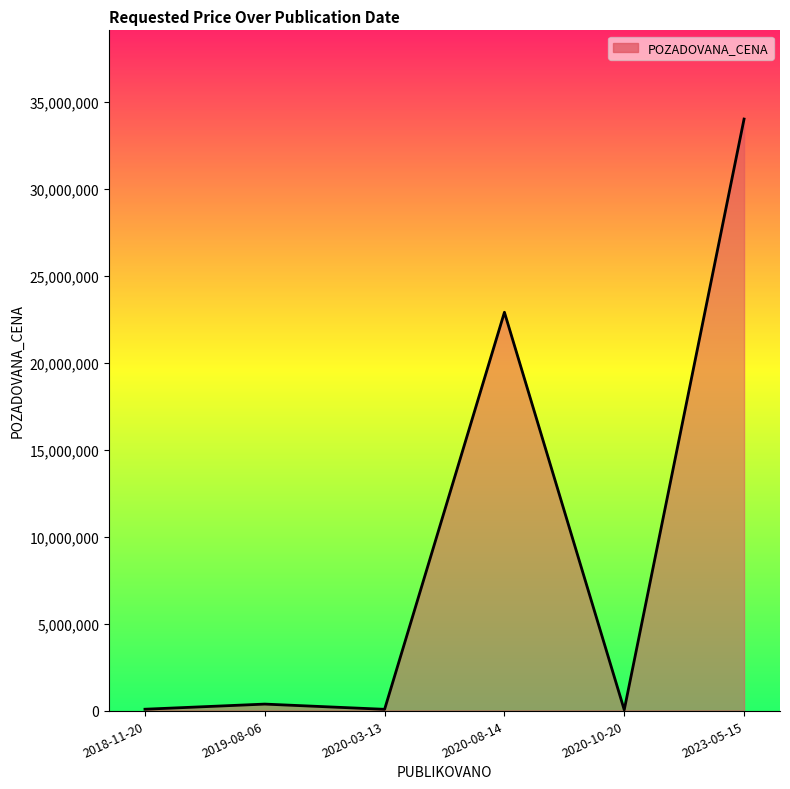

What is the difference between the second highest and second lowest values?

22827700